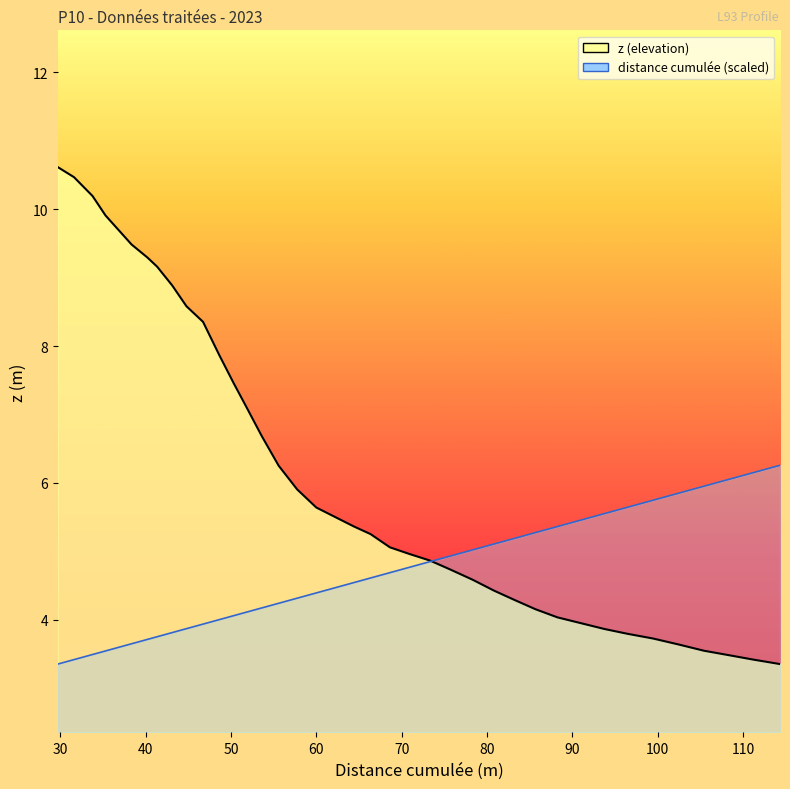

What is the label of the 34th point from the right?

40